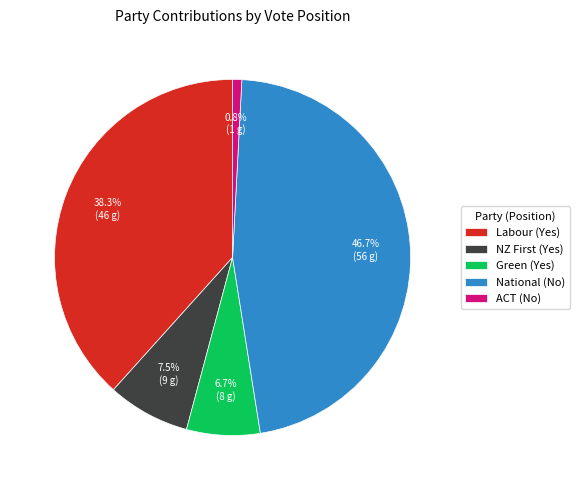

Which slice is the smallest?

ACT (No)